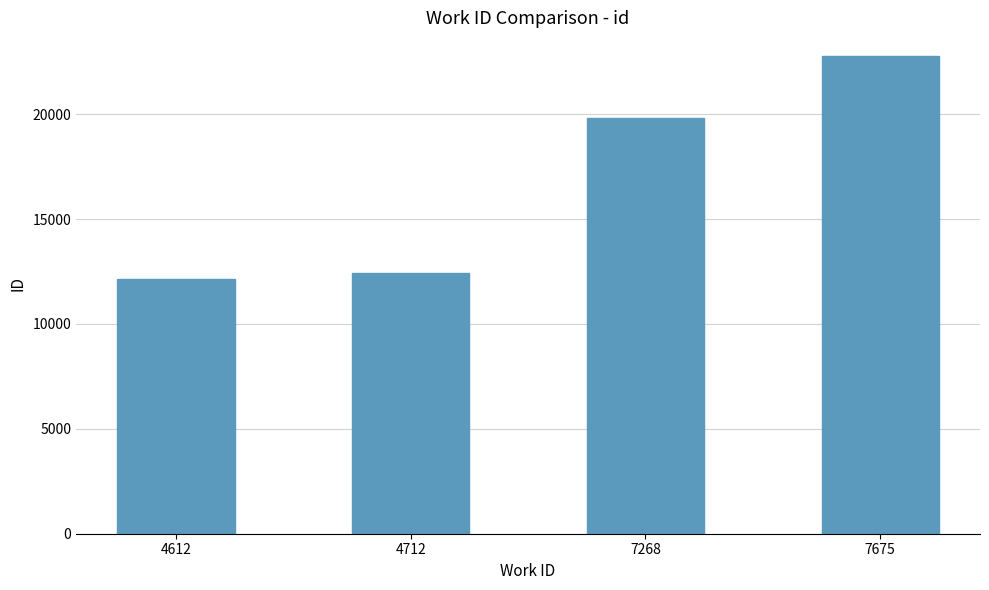

Reading left to right, list all the values displayed in this chart.

4612=12155	4712=12430	7268=19812	7675=22761